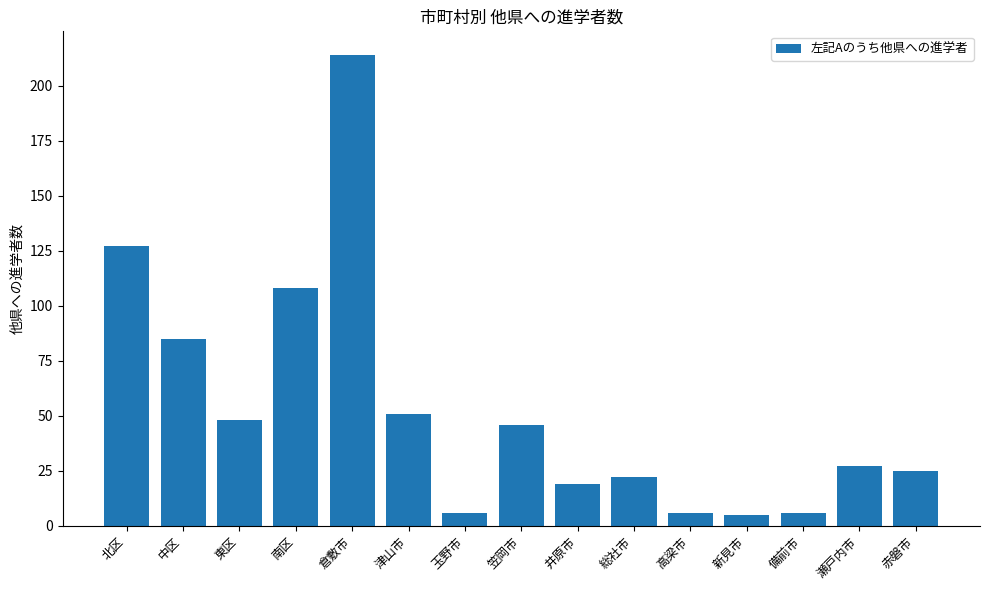

What is the ratio of the value at 北区 to the value at 玉野市?

21.2